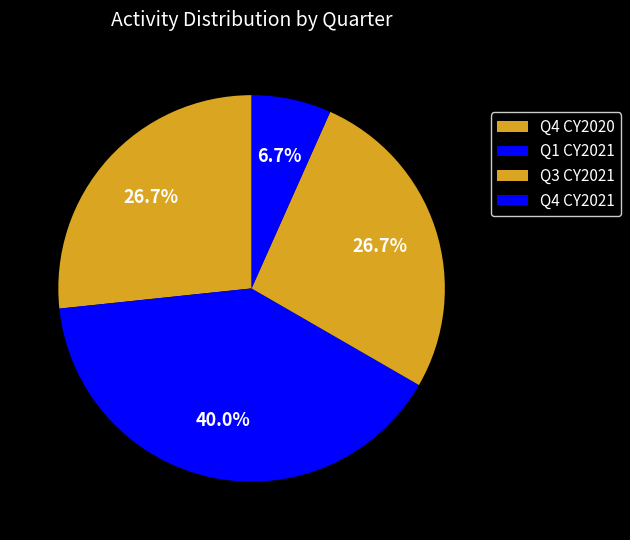

How many slices are in this pie chart?

4